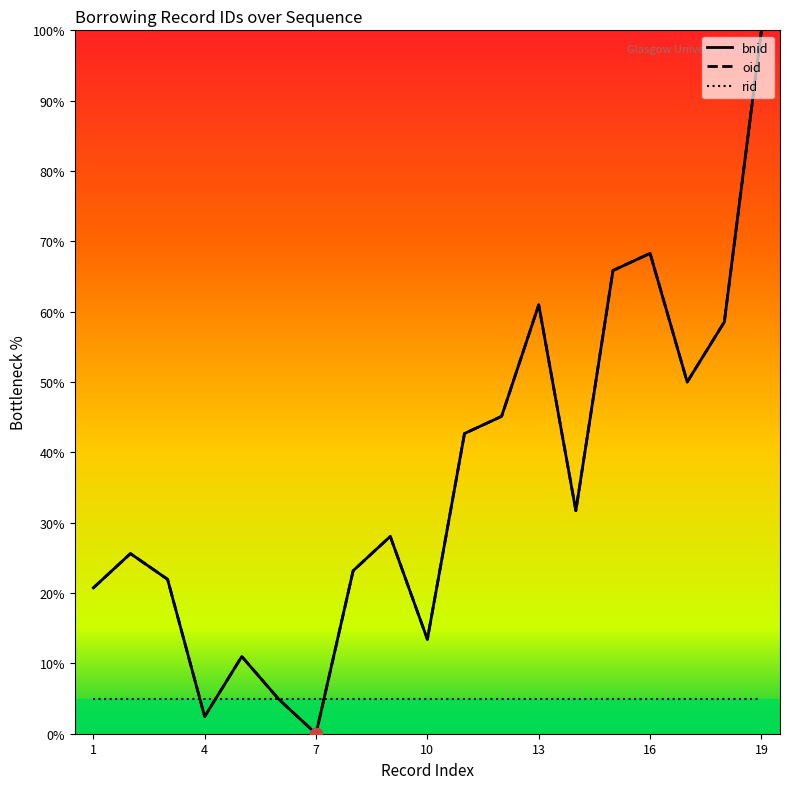

What is the total value across all series at 18?

117.1